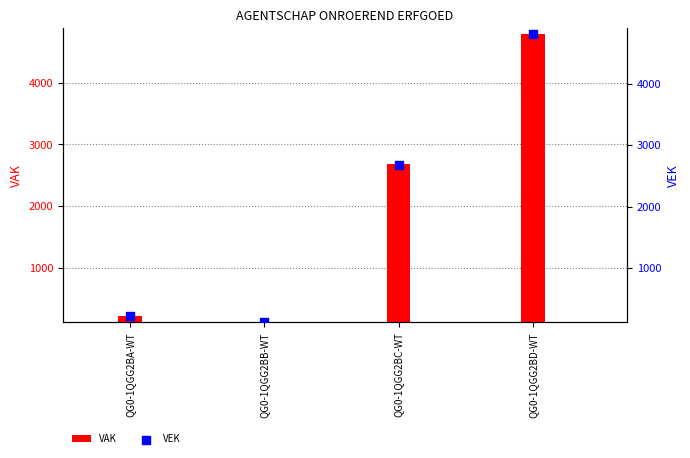

At which category is the sum across all series the highest?

QG0-1QGG2BD-WT